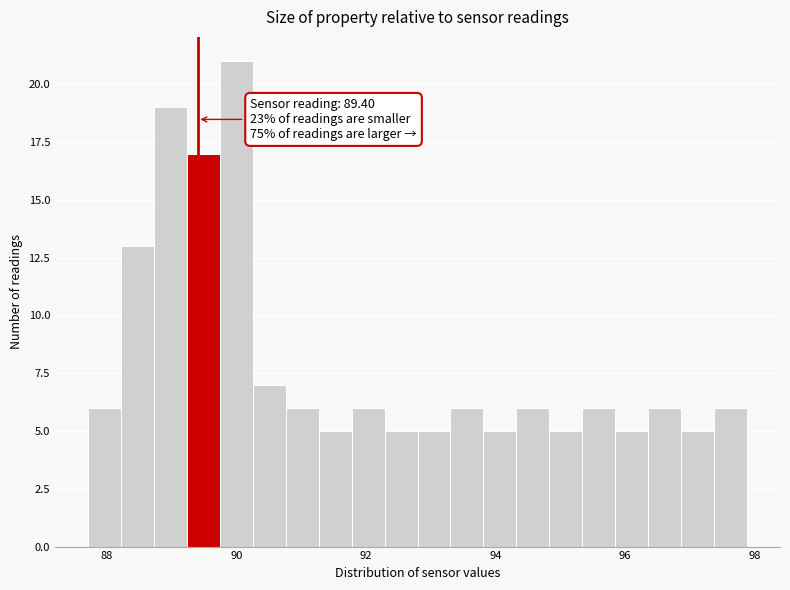

Around what value on the x-axis is the tallest bar? Give the approximate position of its centre, as read against the axis.

90.0